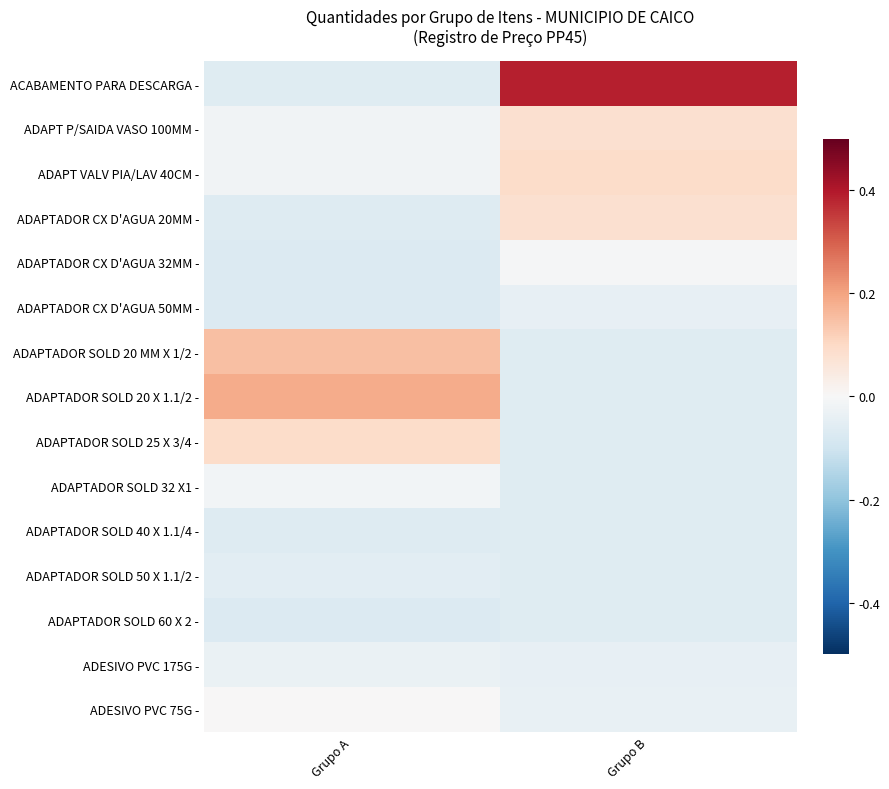

Which category has the lowest value across all series?

Grupo A